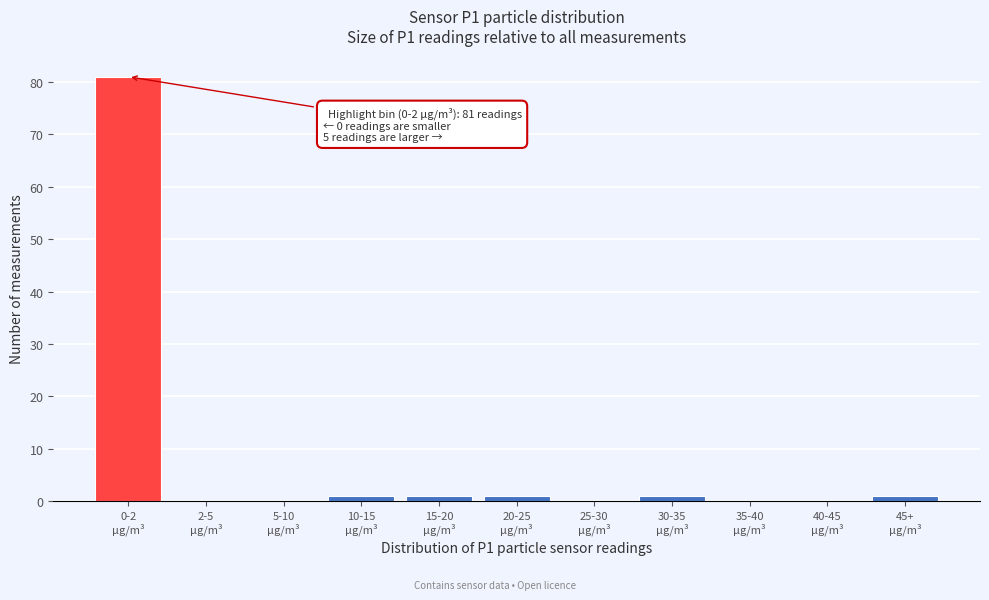

What is the sum of all values?

86